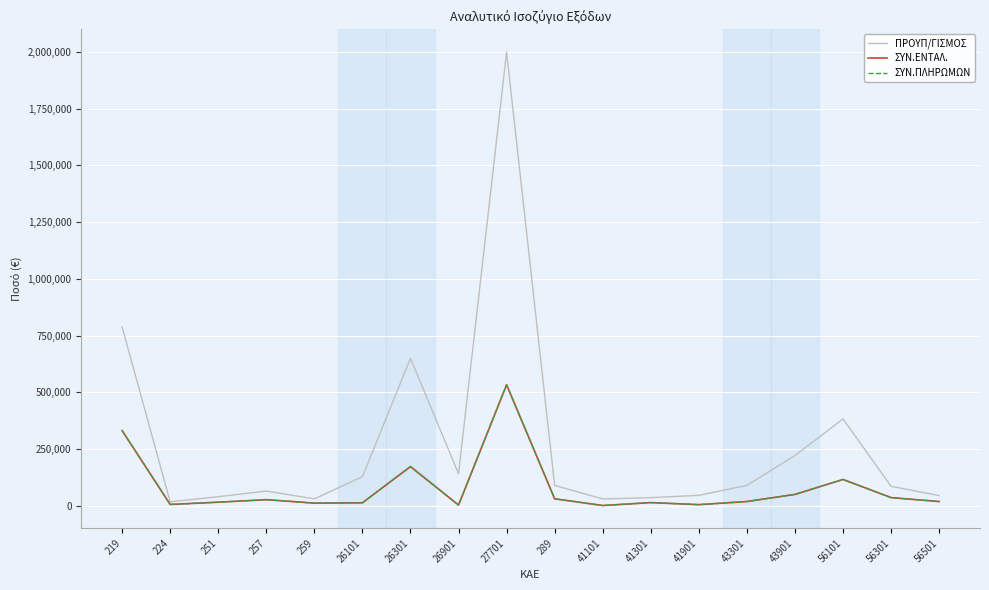

What is the difference between the second highest and minimum values in the ΣΥΝ.ΠΛΗΡΩΜΩΝ series?

330333.4